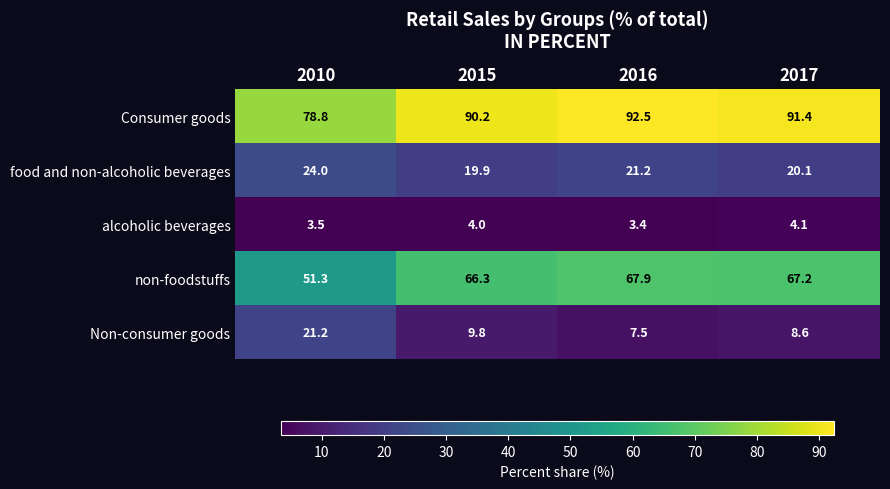

What is the spread (max minus min) of values at 2016?

89.1